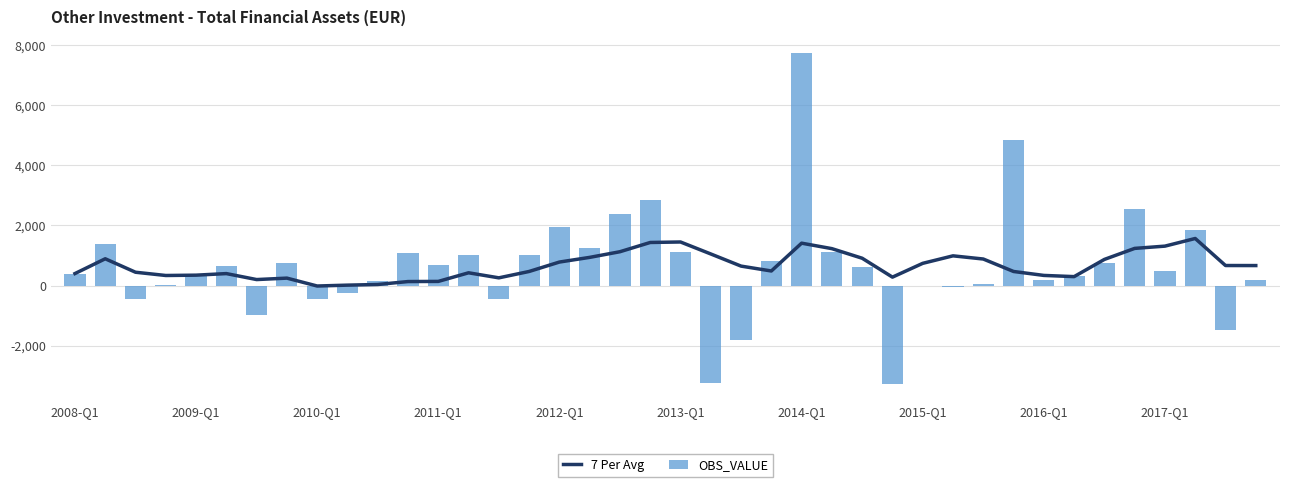

What is the highest value of the 7 Per Avg series?

1567.6